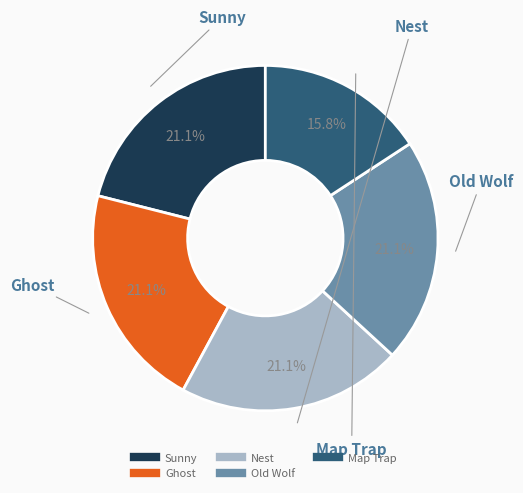

Which slice is the smallest?

Map Trap